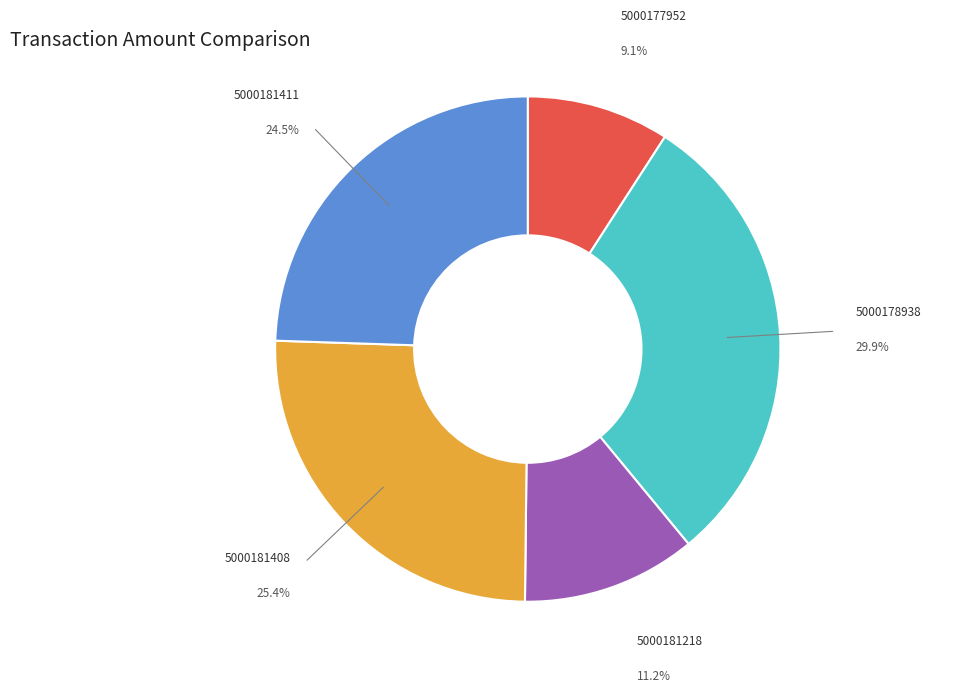

Does any single category account for the majority?

No